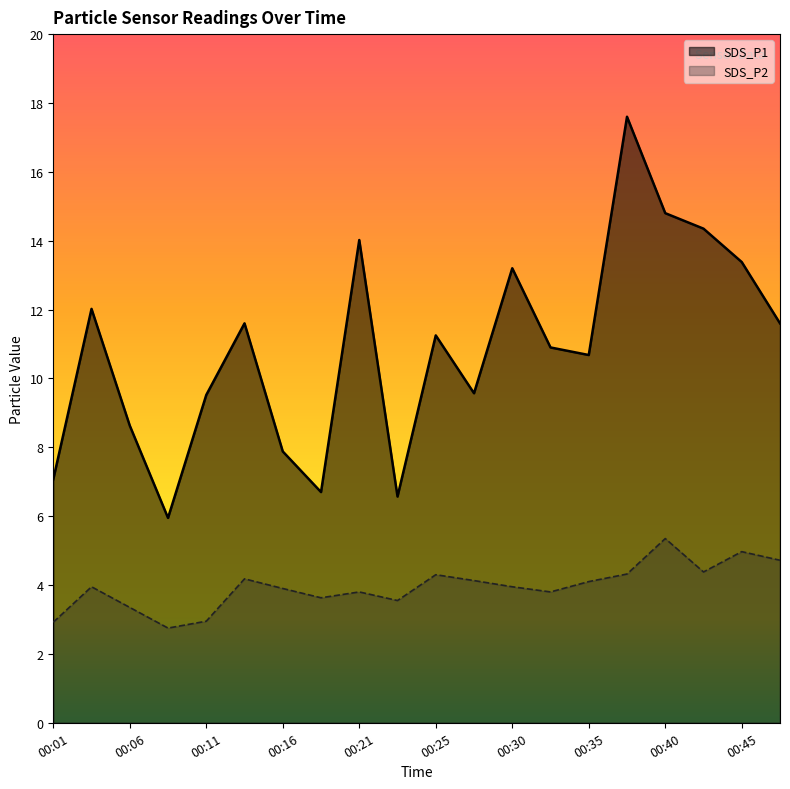

What is the lowest value of the SDS_P1 series?

6.0